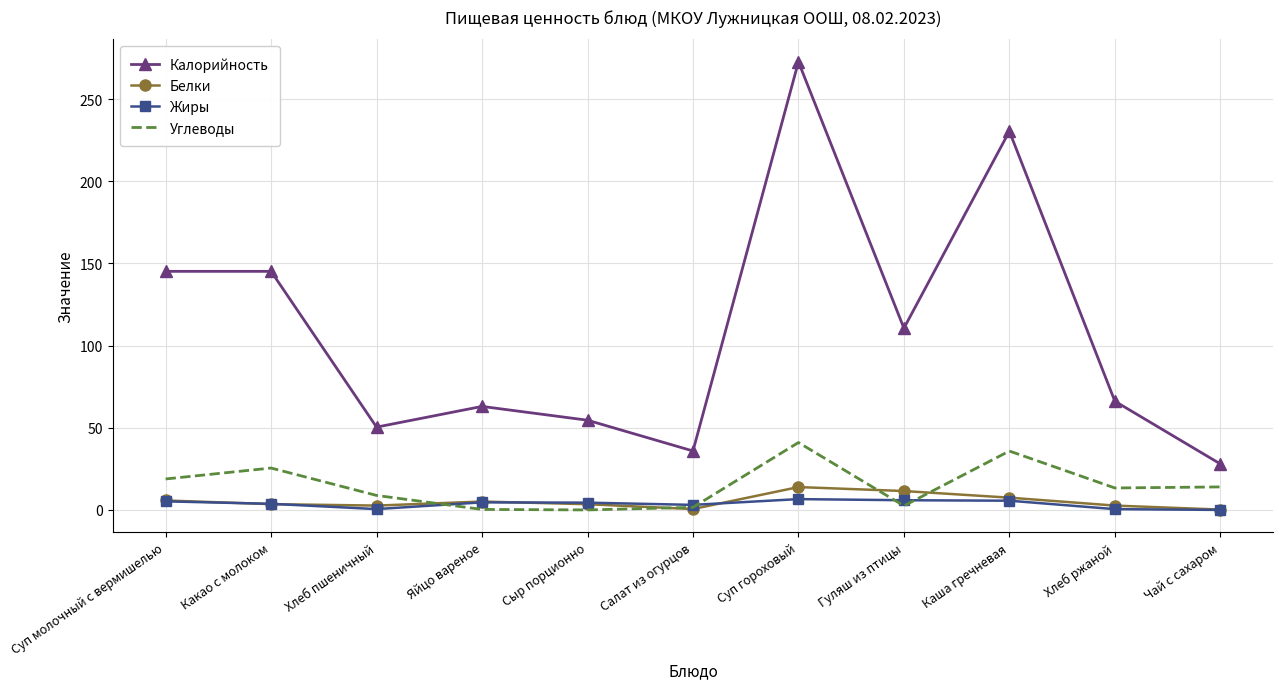

Which category has the lowest value in the Калорийность series?

Чай с сахаром